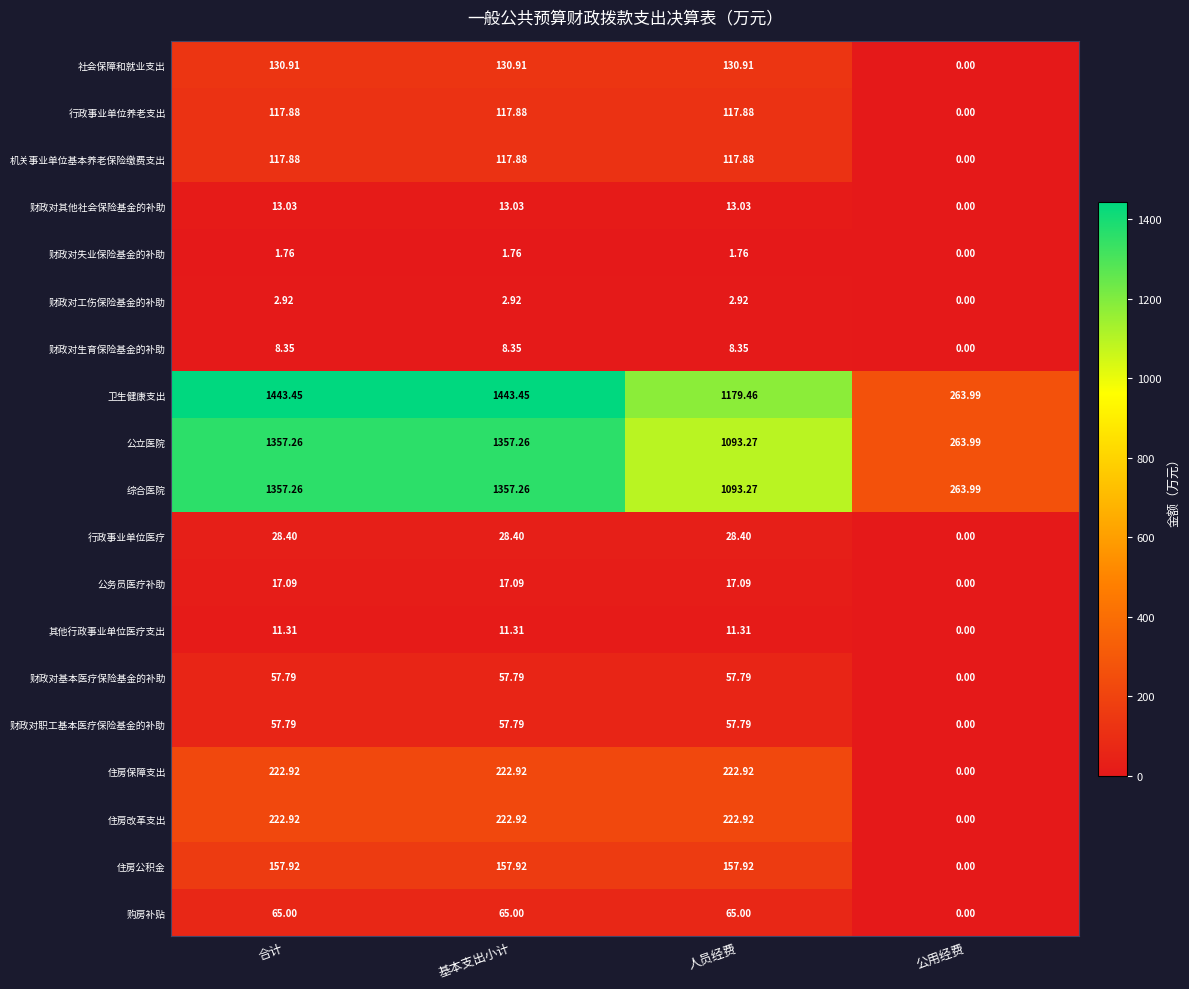

Which category has the lowest value across all series?

公用经费